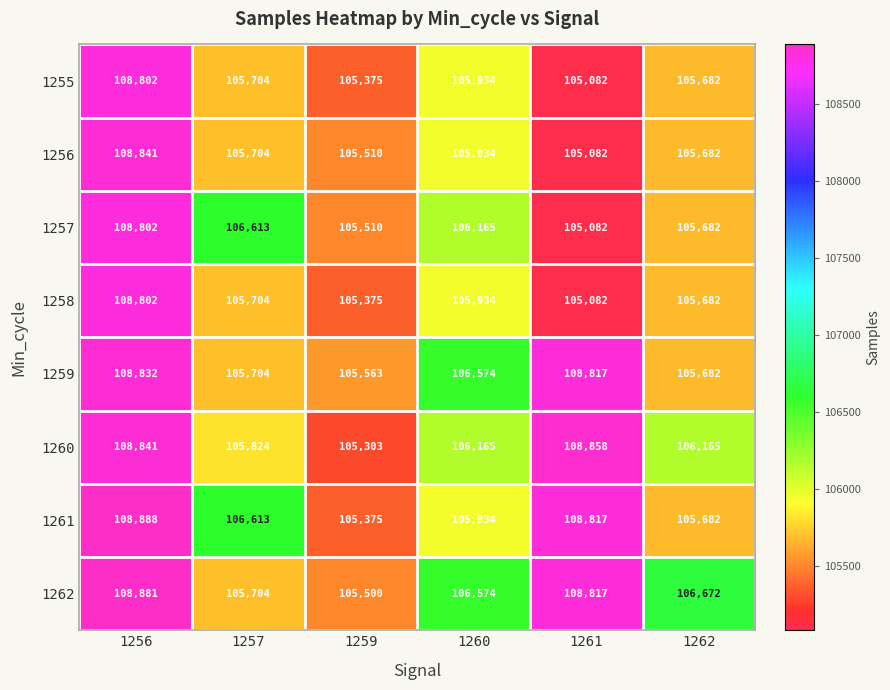

What is the difference between the maximum and minimum values in the 1255 series?

3720